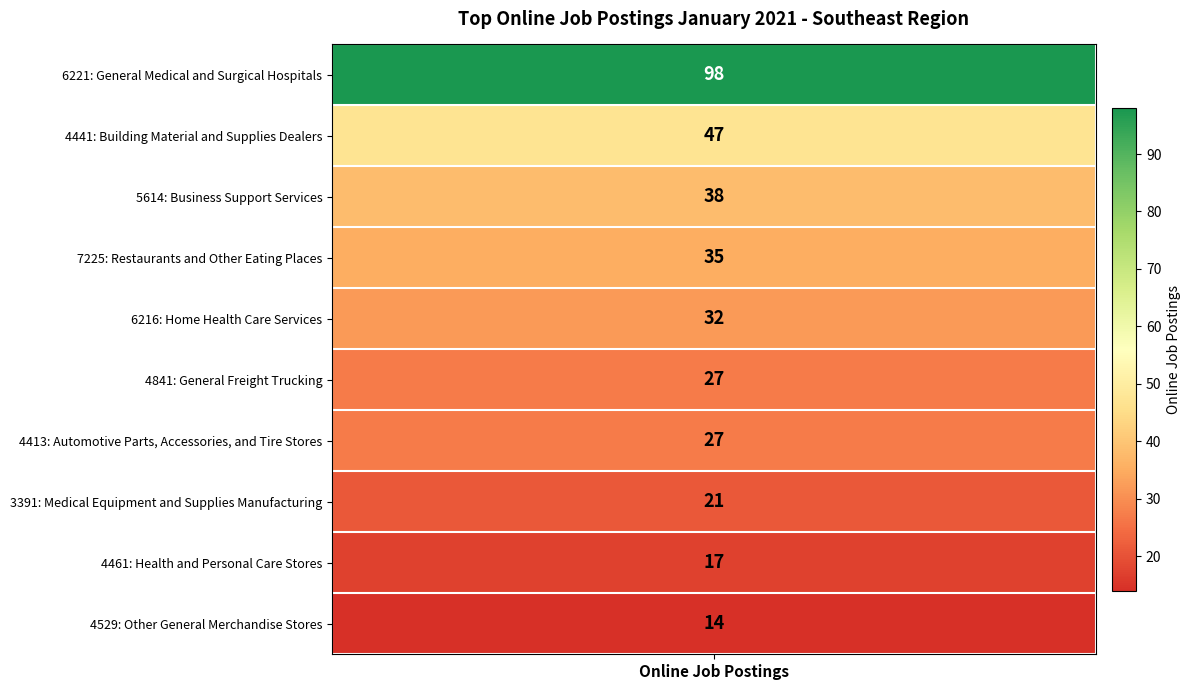

Which has a higher value, Health and Personal Care Stores or Business Support Services?

Business Support Services